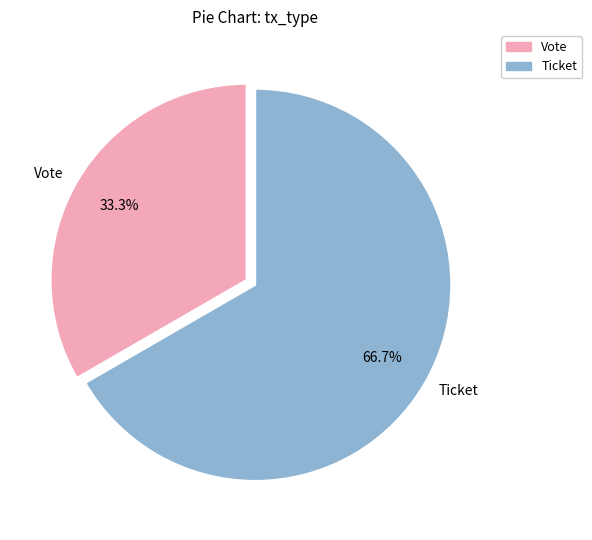

Is the sum of Vote and Ticket greater than half?

Yes